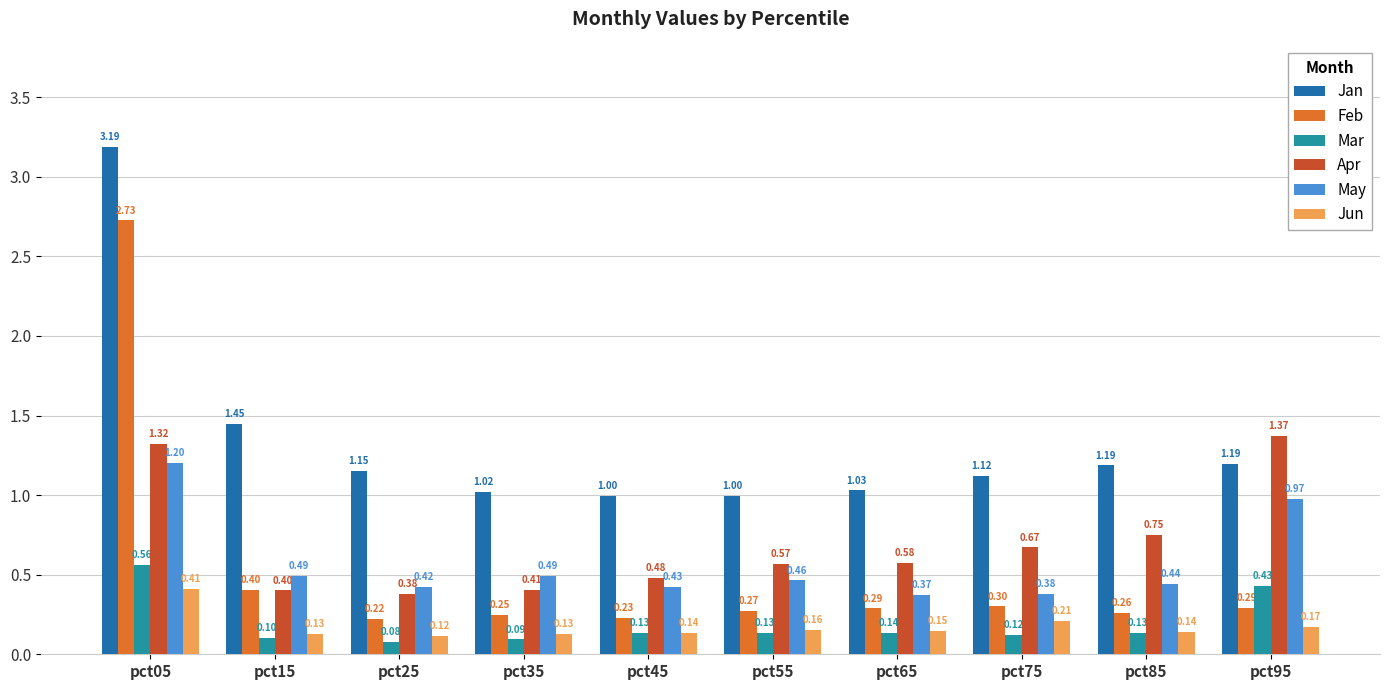

What is the sum of the Jan values at pct95 and pct15?

2.6